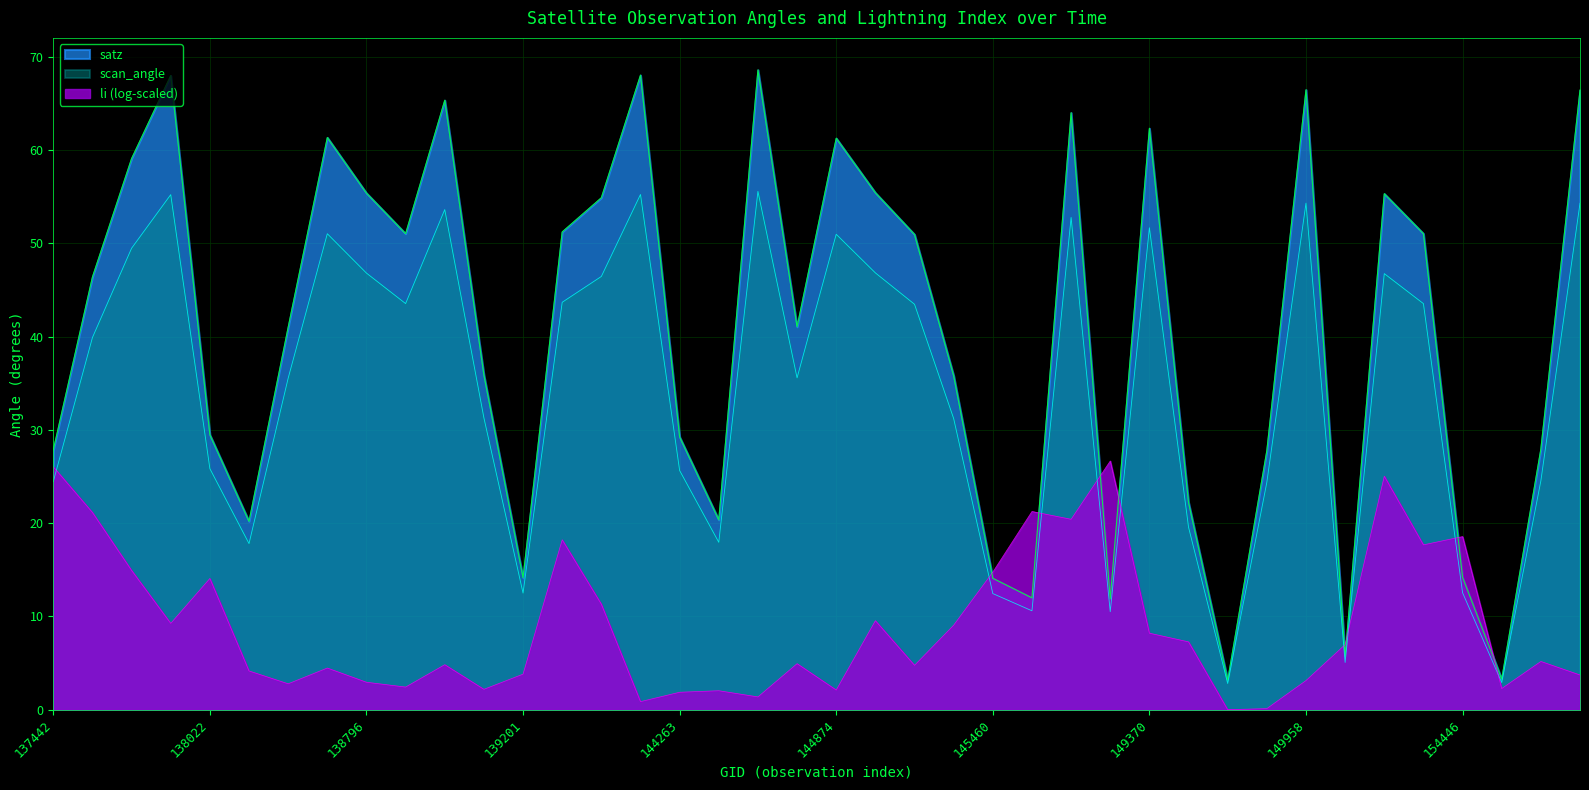

The value of scan_angle at 138994 is 53.6. True or false?

True